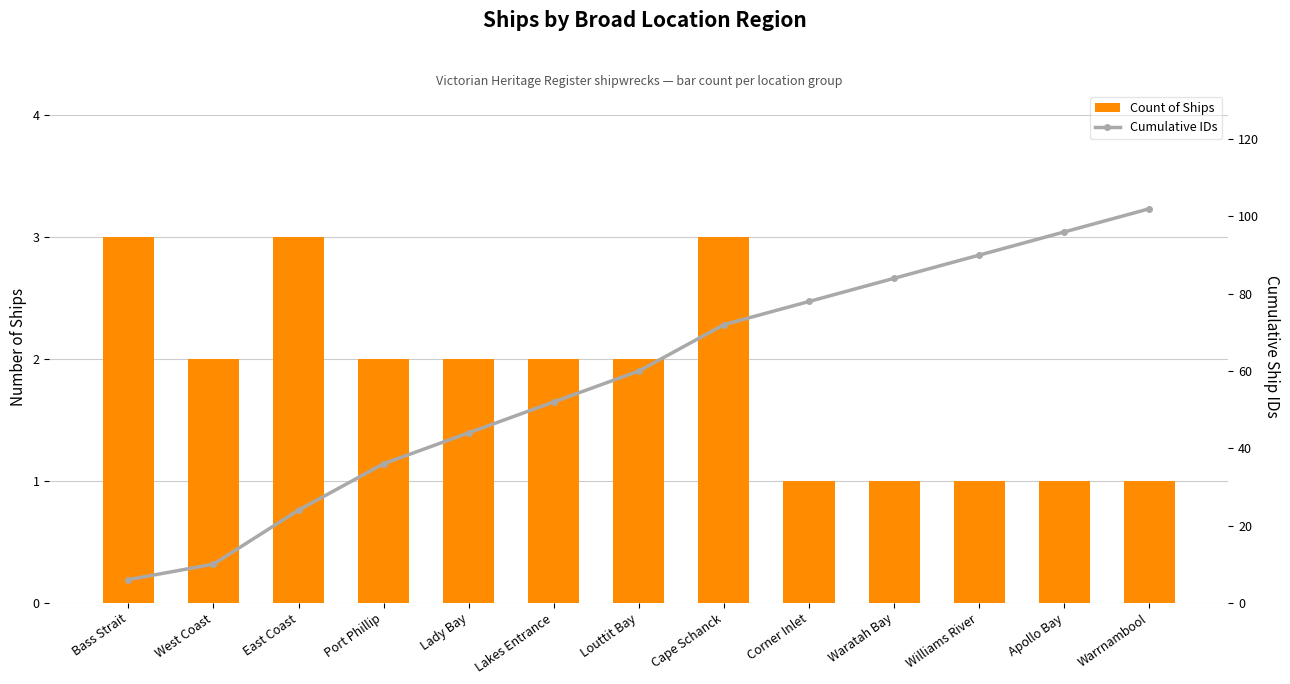

True or false: Count of Ships has a value of 1 at West Coast.

False